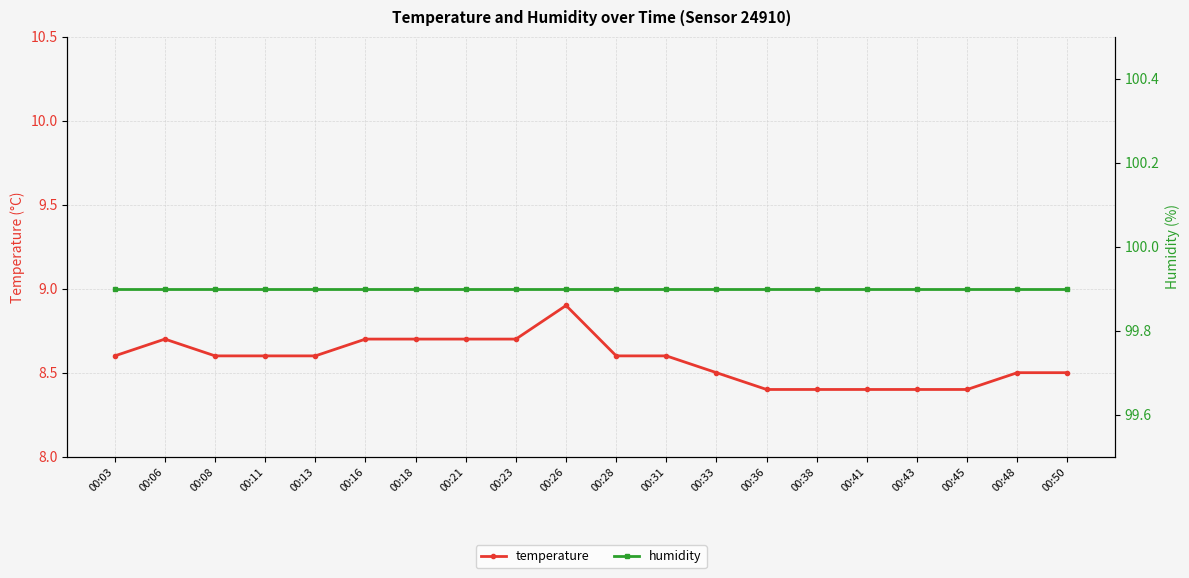

Reading left to right, what are all the values shown in this chart?

temperature: 00:03=8.6	00:06=8.7	00:08=8.6	00:11=8.6	00:13=8.6	00:16=8.7	00:18=8.7	00:21=8.7	00:23=8.7	00:26=8.9	00:28=8.6	00:31=8.6	00:33=8.5	00:36=8.4	00:38=8.4	00:41=8.4	00:43=8.4	00:45=8.4	00:48=8.5	00:50=8.5
humidity: 00:03=99.9	00:06=99.9	00:08=99.9	00:11=99.9	00:13=99.9	00:16=99.9	00:18=99.9	00:21=99.9	00:23=99.9	00:26=99.9	00:28=99.9	00:31=99.9	00:33=99.9	00:36=99.9	00:38=99.9	00:41=99.9	00:43=99.9	00:45=99.9	00:48=99.9	00:50=99.9